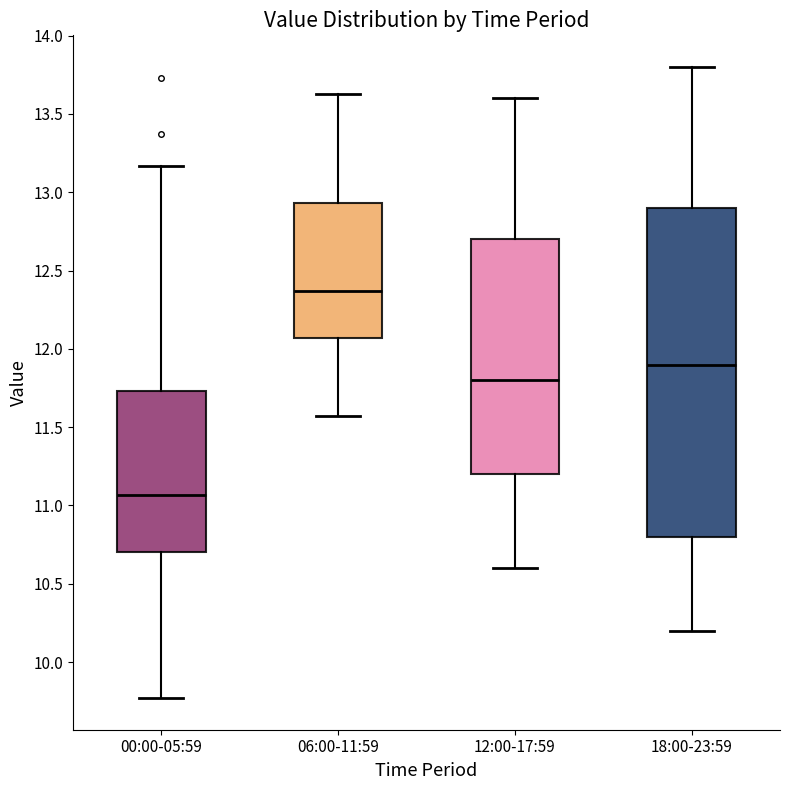

Reading left to right, transcribe this box plot: for each box, give where its median line is, the range the box spans, and where its two whiskers end, as read against the y-axis. The values are not printed on the chart, so give them approximately, as read against the axis.

00:00-05:59: median 11.05, box 10.70 to 11.75, whiskers 9.75 to 13.15
06:00-11:59: median 12.35, box 12.05 to 12.95, whiskers 11.55 to 13.65
12:00-17:59: median 11.80, box 11.20 to 12.70, whiskers 10.60 to 13.60
18:00-23:59: median 11.90, box 10.80 to 12.90, whiskers 10.20 to 13.80